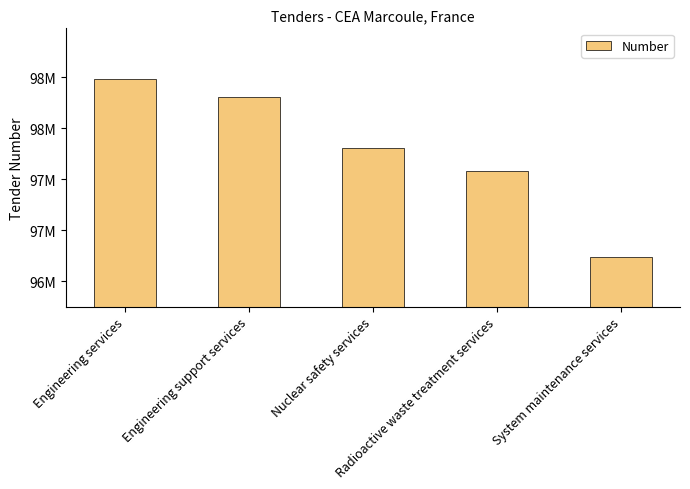

Are the bars horizontal?

No